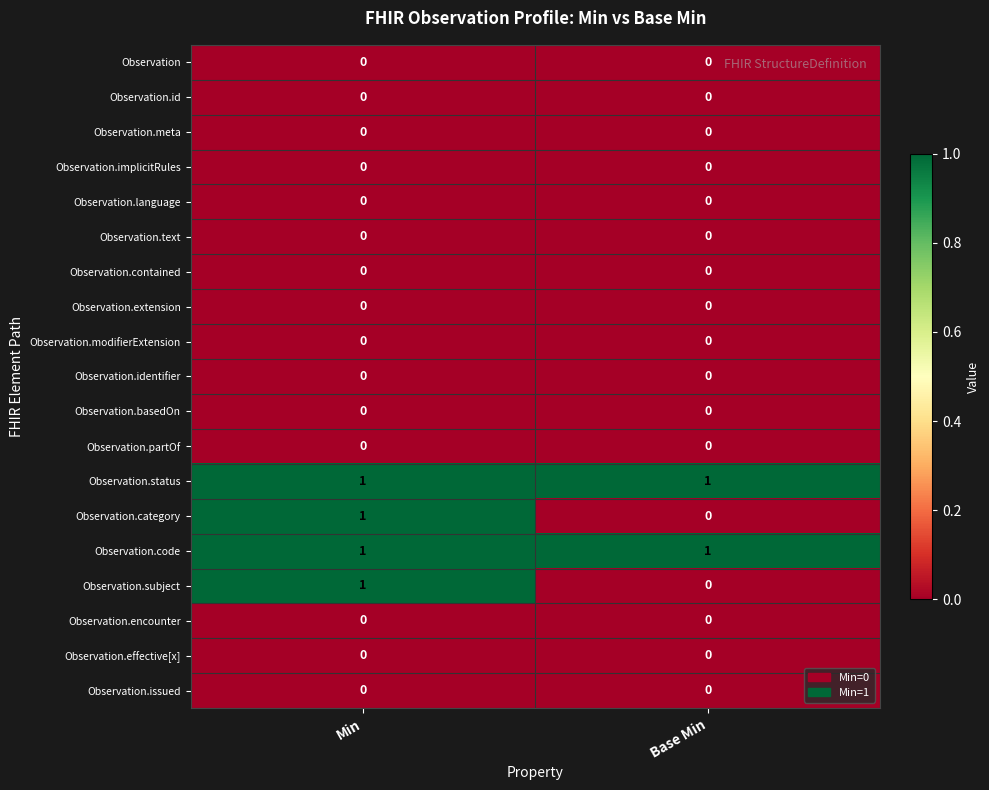

At how many categories does at least one series exceed 0?

2